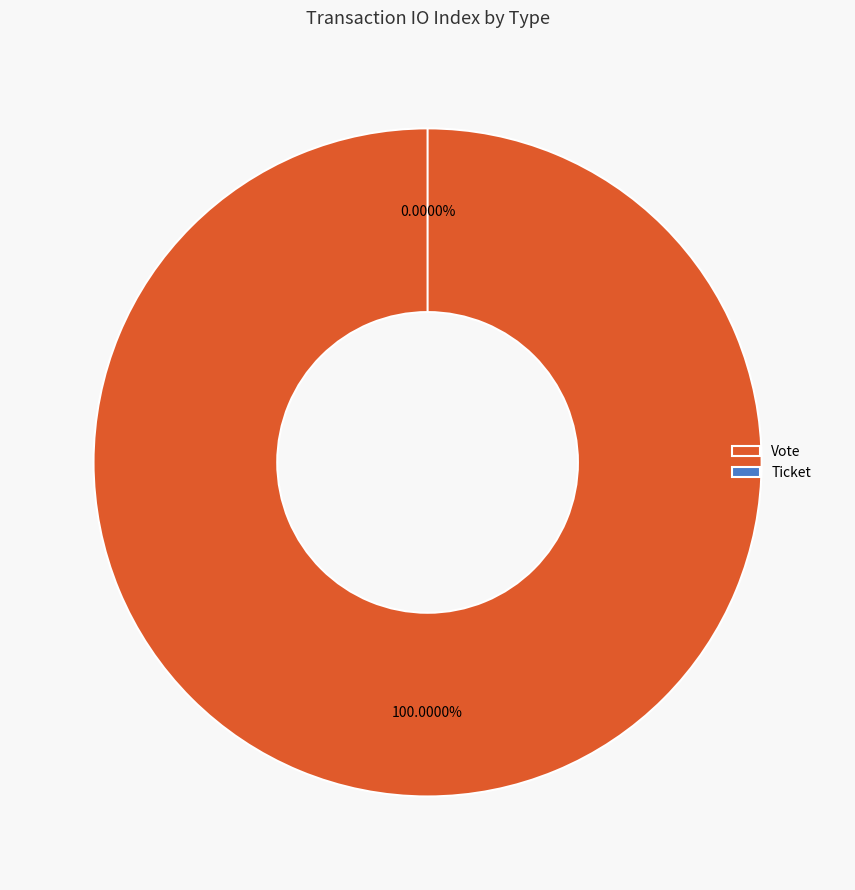

Which has a higher value, Ticket or Vote?

Vote